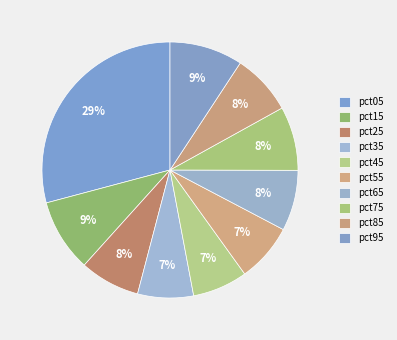

To the nearest percent, what is the combined percentage of pct25 and pct45?

15%